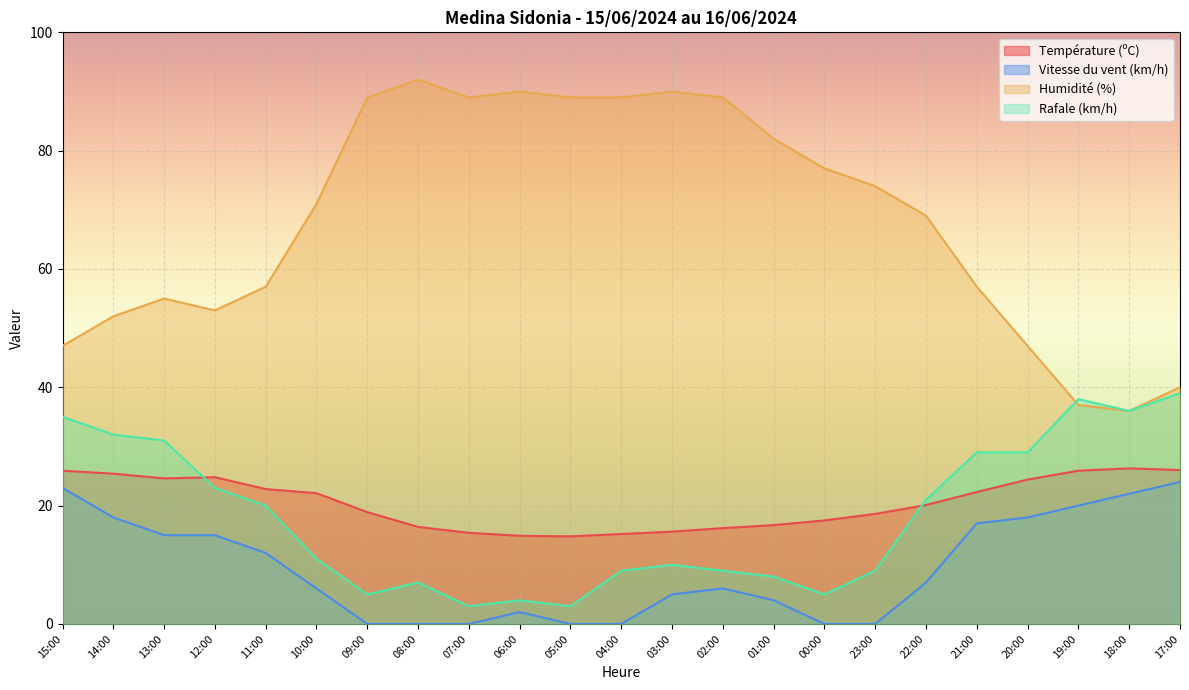

List the labels in order of Vitesse du vent (km/h) value, largest first.

17:00, 15:00, 18:00, 19:00, 14:00, 20:00, 21:00, 13:00, 12:00, 11:00, 22:00, 10:00, 02:00, 03:00, 01:00, 06:00, 09:00, 08:00, 07:00, 05:00, 04:00, 00:00, 23:00